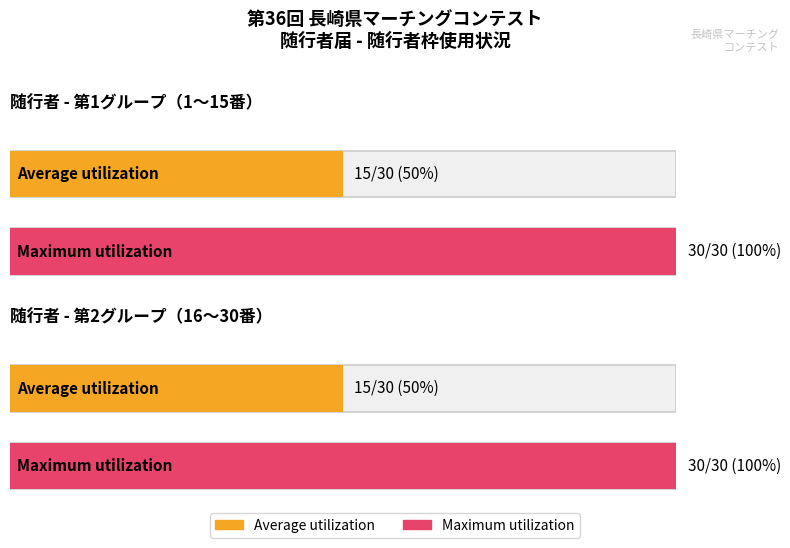

How many groups of bars are there?

2